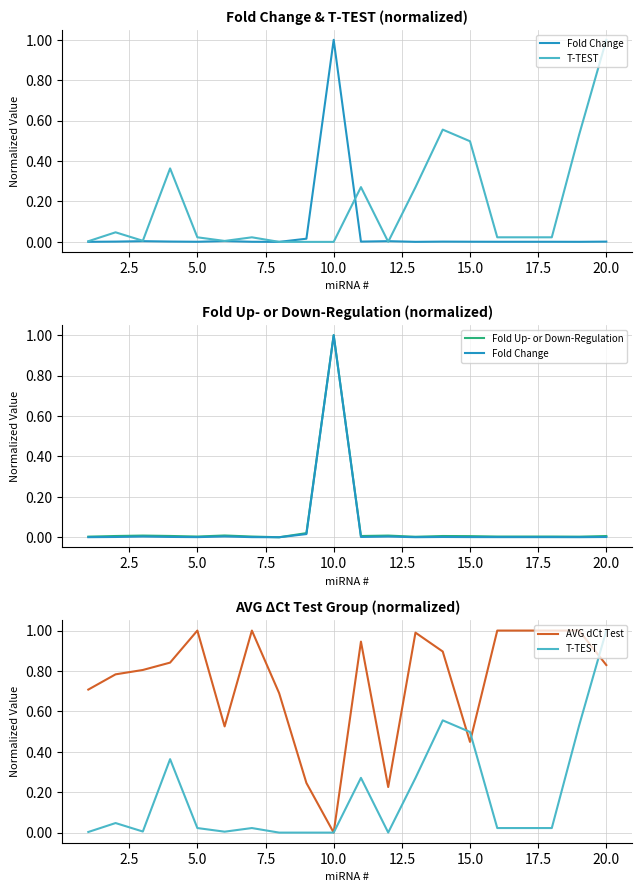

How many lines are shown in the chart?

4